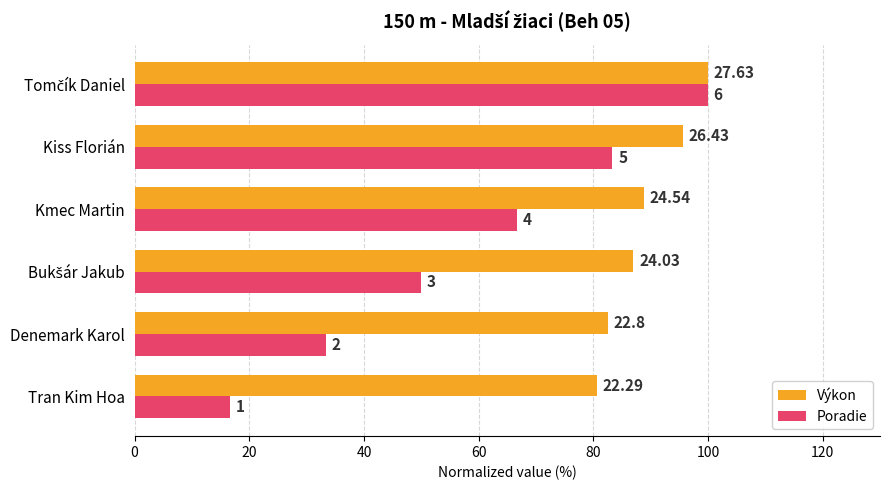

What are all the series names shown in the legend?

Výkon, Poradie